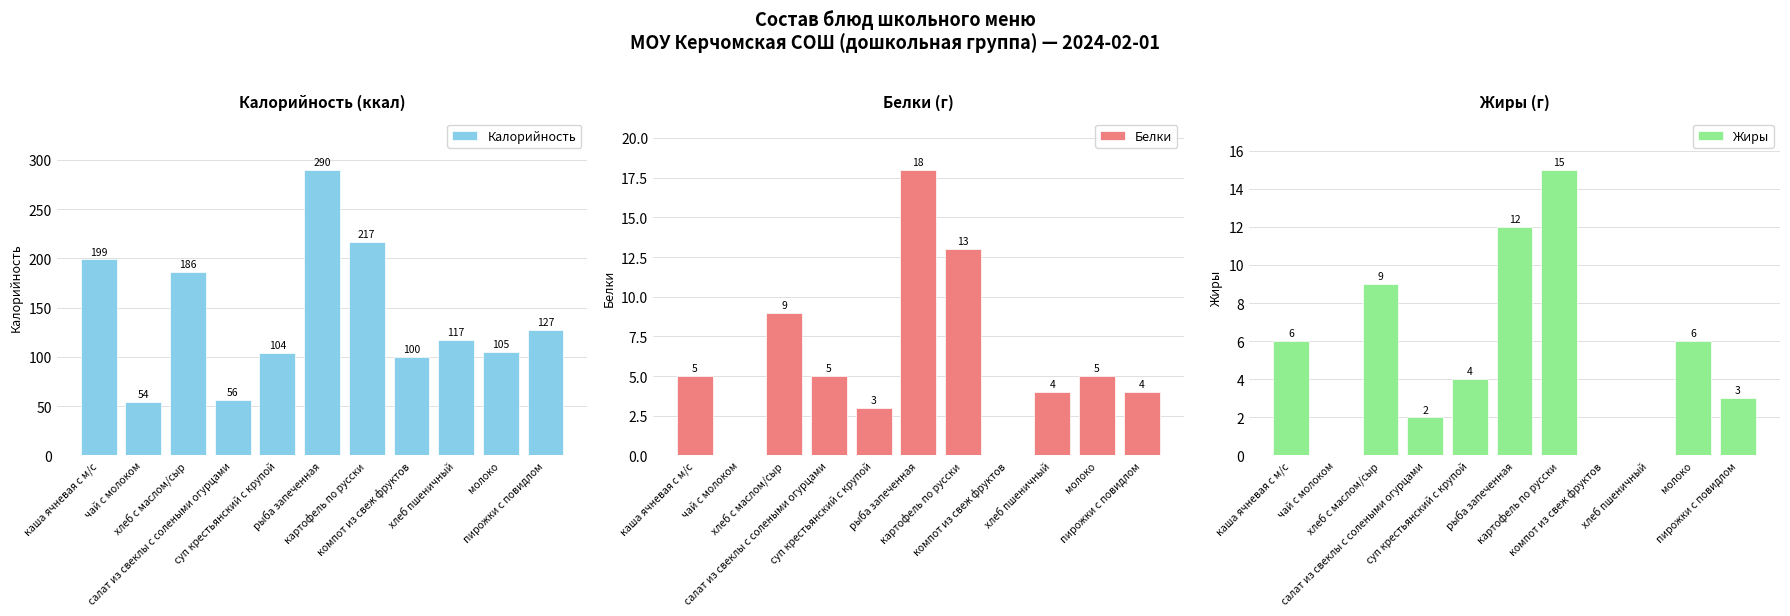

At how many categories does at least one series exceed 35?

11